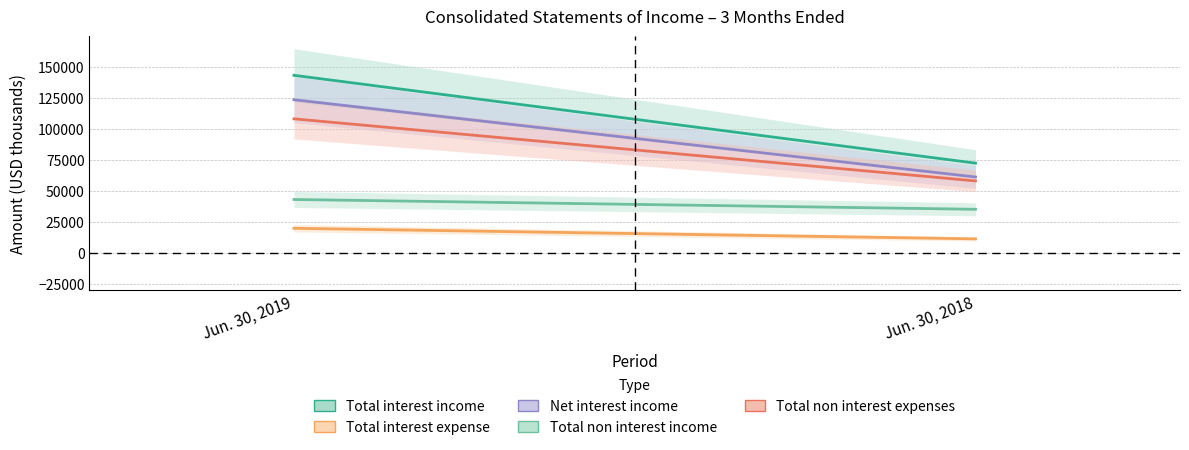

Between Jun. 30, 2018 and Jun. 30, 2019, which is larger?

Jun. 30, 2019